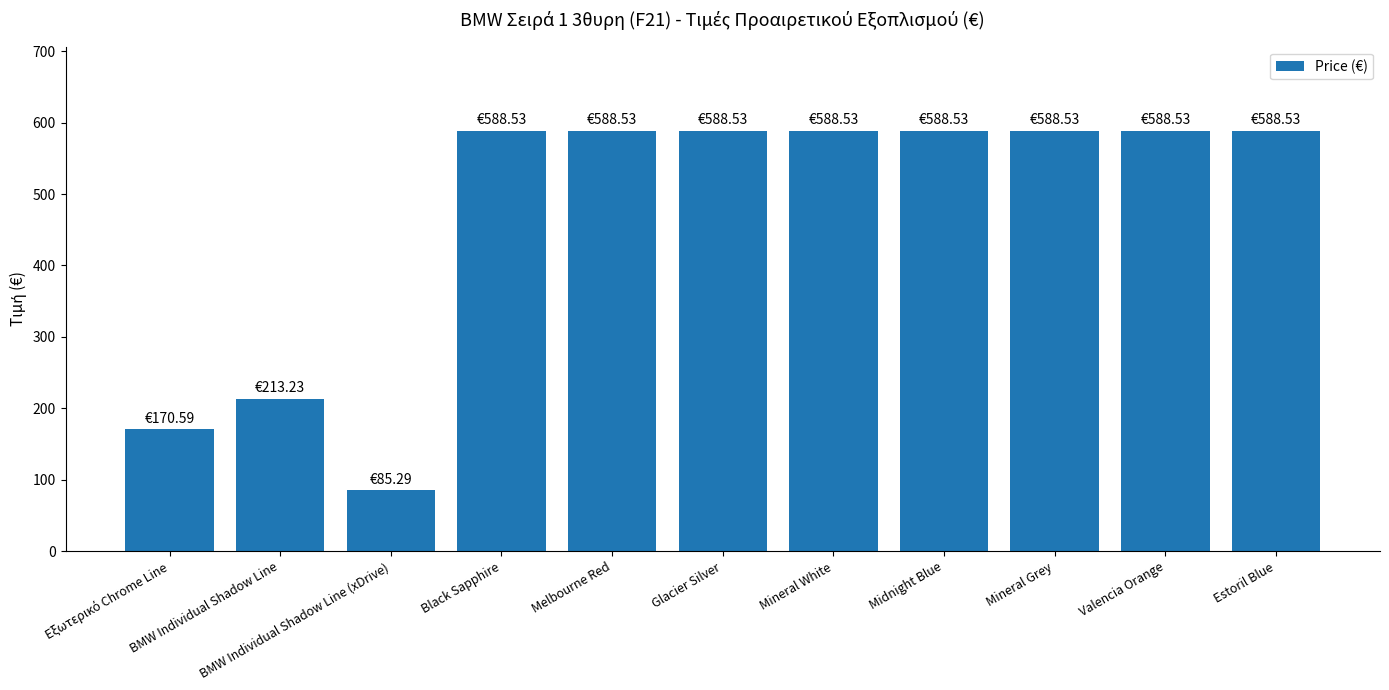

What is the sum of all values?

5177.3